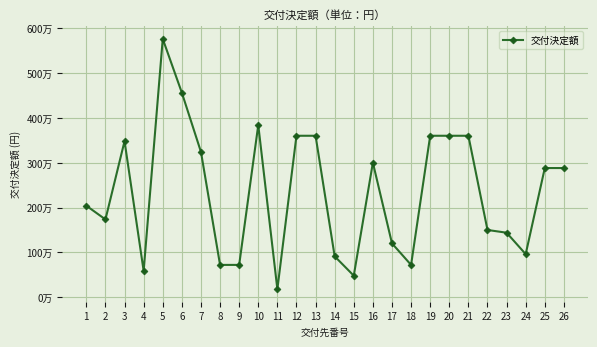

Rank the categories by value from highest to lowest.

5, 6, 10, 12, 13, 19, 20, 21, 3, 7, 16, 25, 26, 1, 2, 22, 23, 17, 24, 14, 8, 9, 18, 4, 15, 11